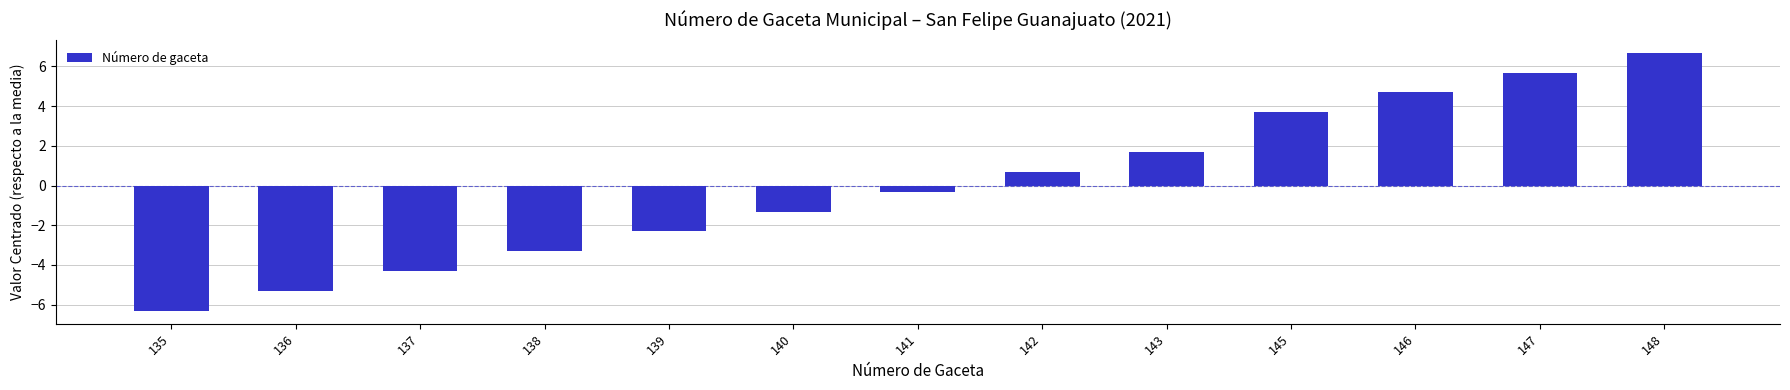

Rank the categories by value from highest to lowest.

148, 147, 146, 145, 143, 142, 141, 140, 139, 138, 137, 136, 135